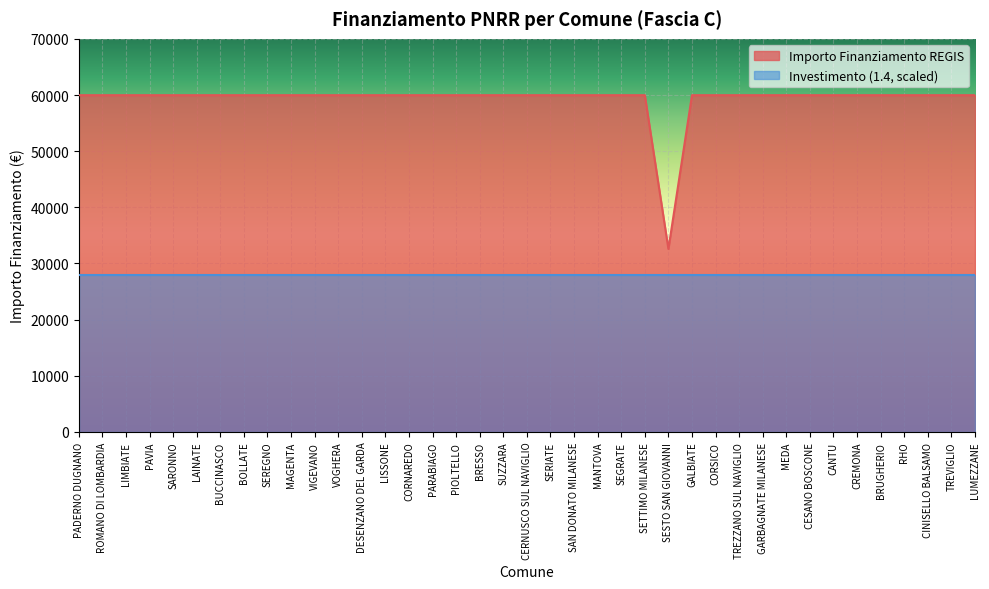

True or false: the data shows 59966 at CINISELLO BALSAMO.

True